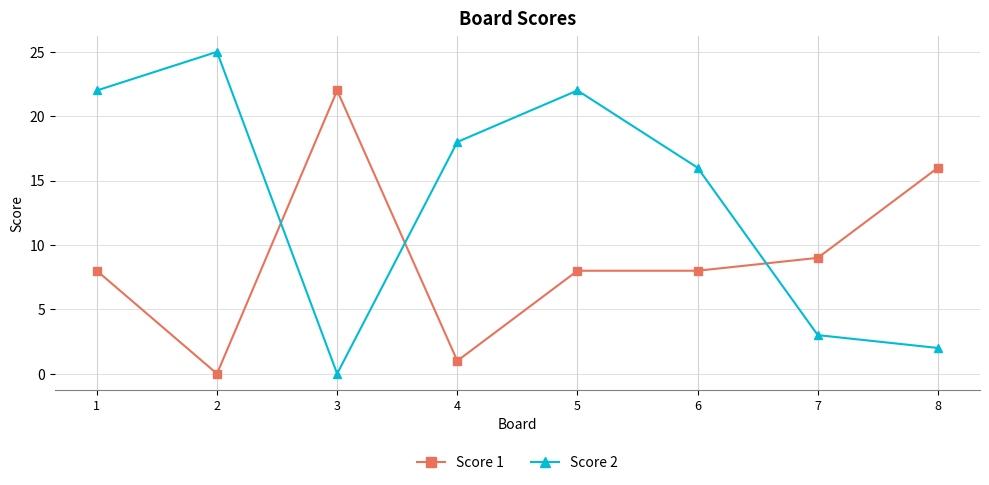

Where does the Score 2 series first go above 18?

1